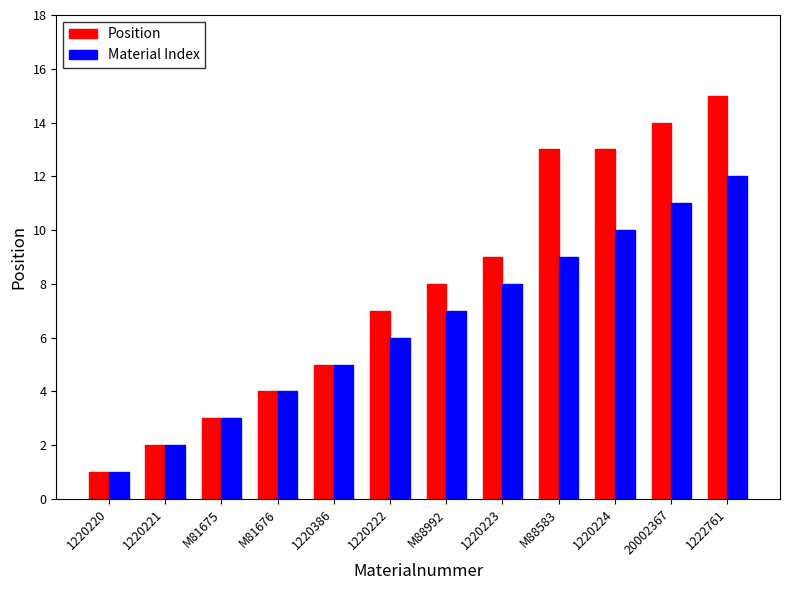

What is the approximate value of Material Index at M81675?

3